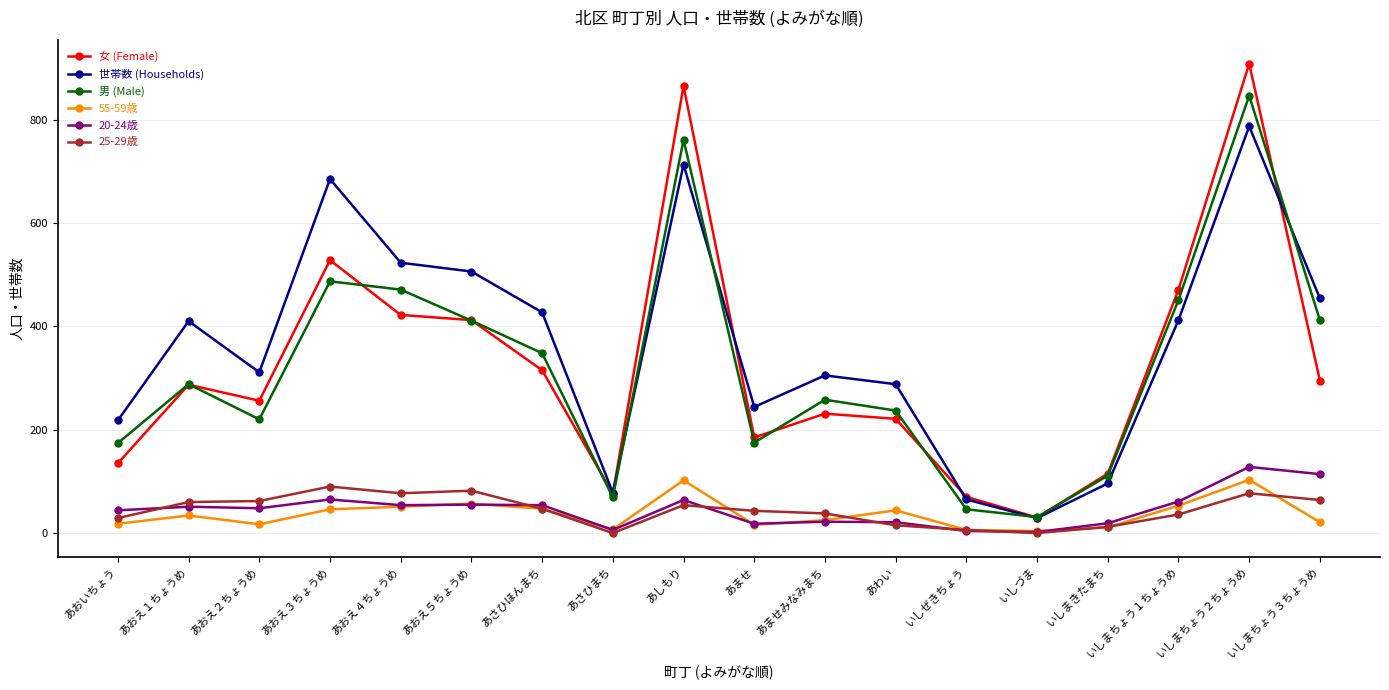

Where is the first local minimum for 男 (Male)?

あおえ２ちょうめ